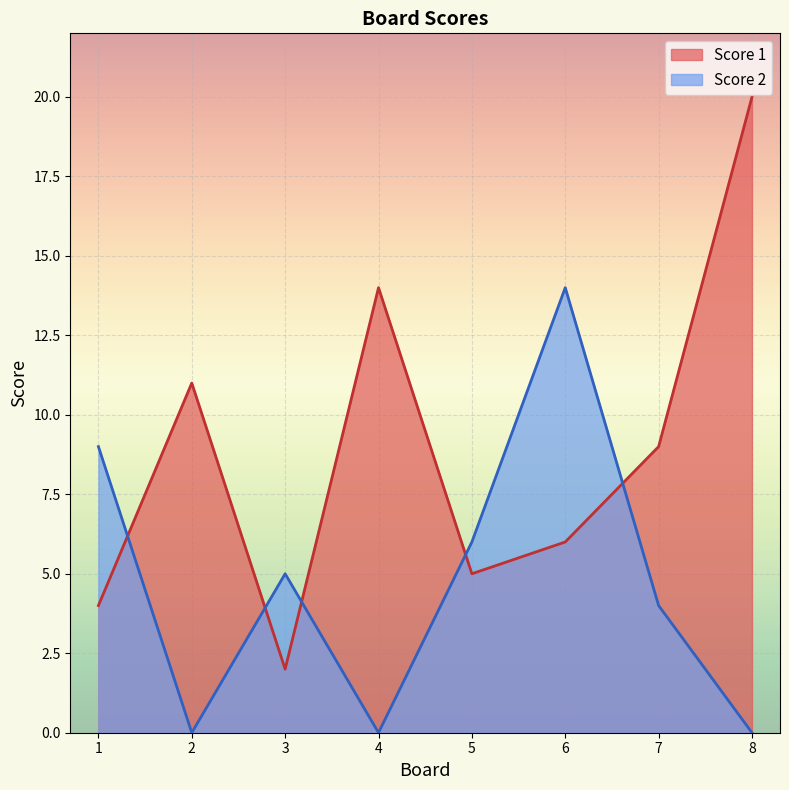

Reading left to right, list all the values displayed in this chart.

Score 1: 4	11	2	14	5	6	9	20
Score 2: 9	0	5	0	6	14	4	0